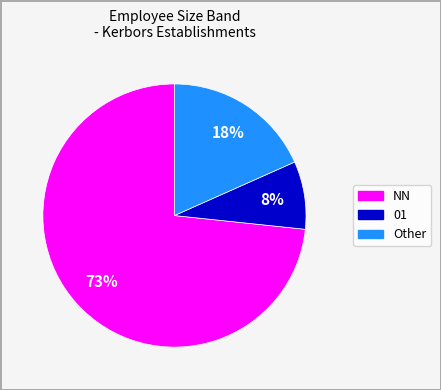

Does any single category account for the majority?

Yes